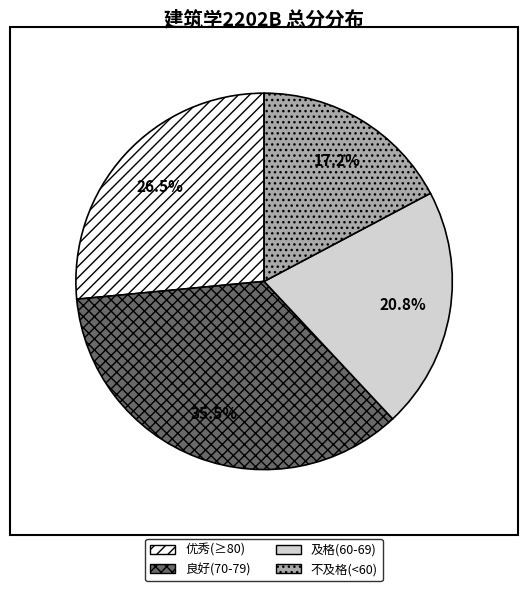

Rank the categories by value from highest to lowest.

良好(70-79), 优秀(≥80), 及格(60-69), 不及格(<60)